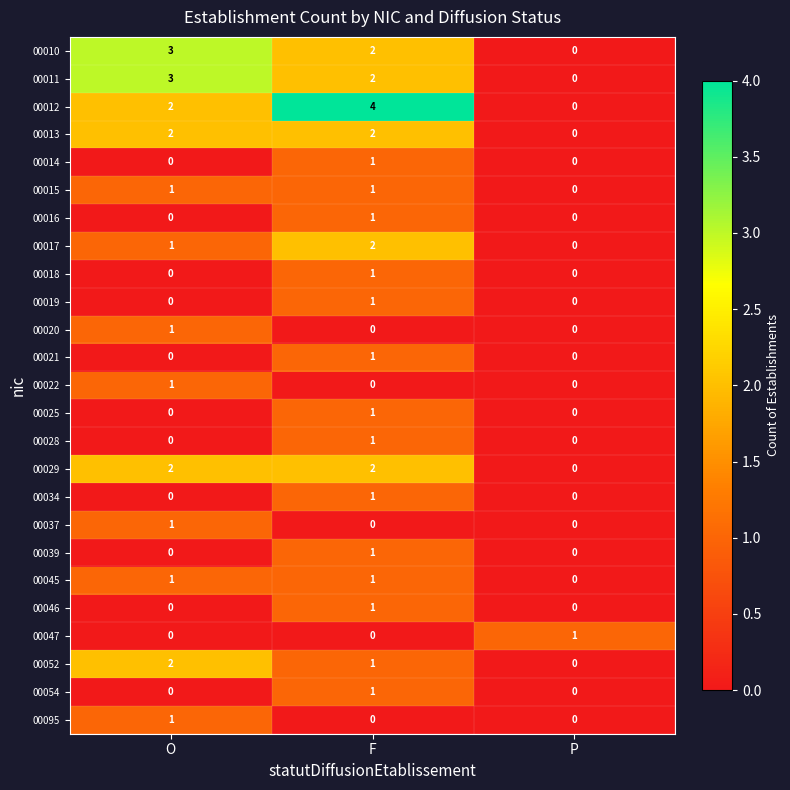

What is the greatest value displayed?

4